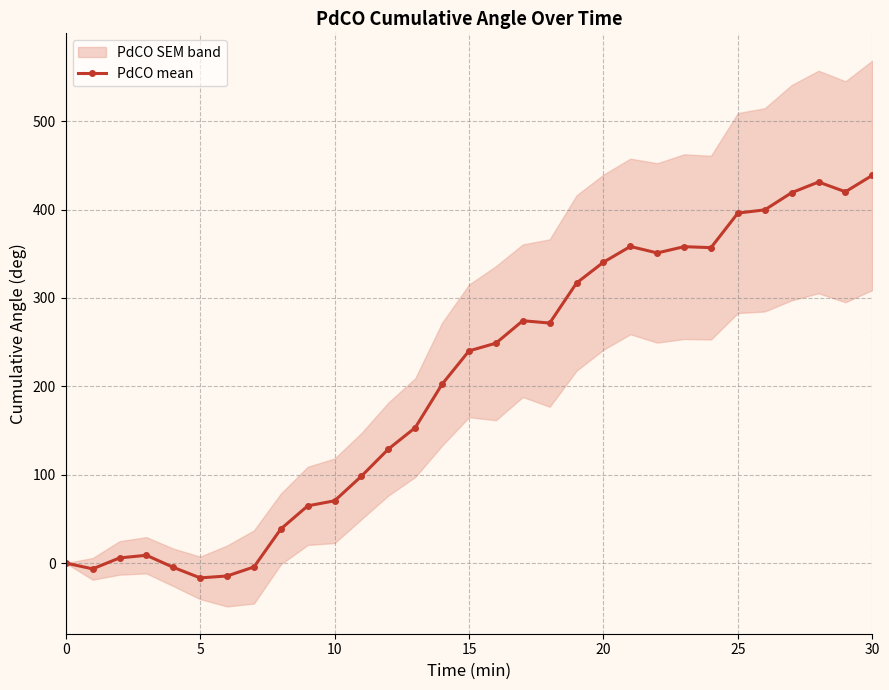

What is the value of the 24th point from the left?

358.1